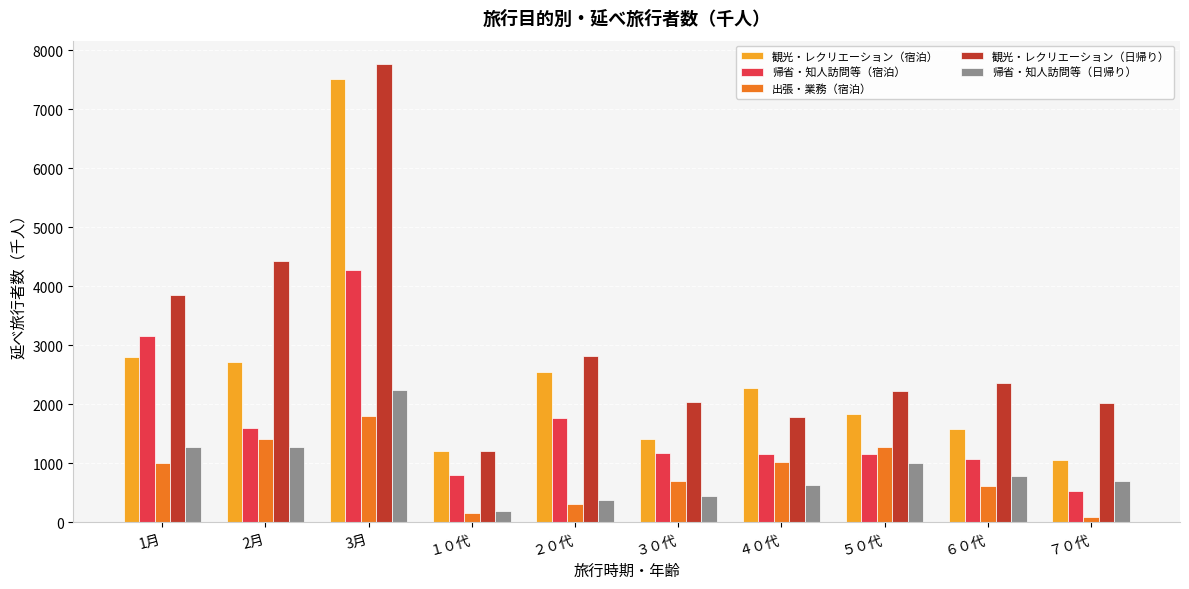

The 出張・業務（宿泊） series shows 2178.3 at ５０代. True or false?

False